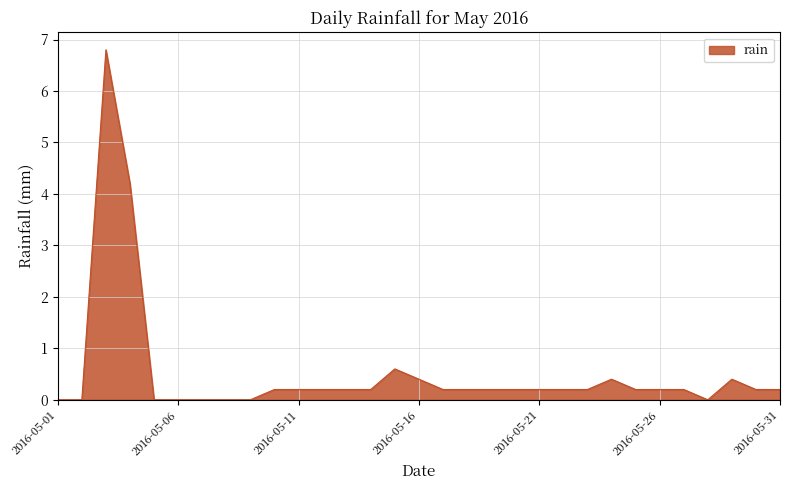

What is the difference between the maximum and minimum values?

6.8